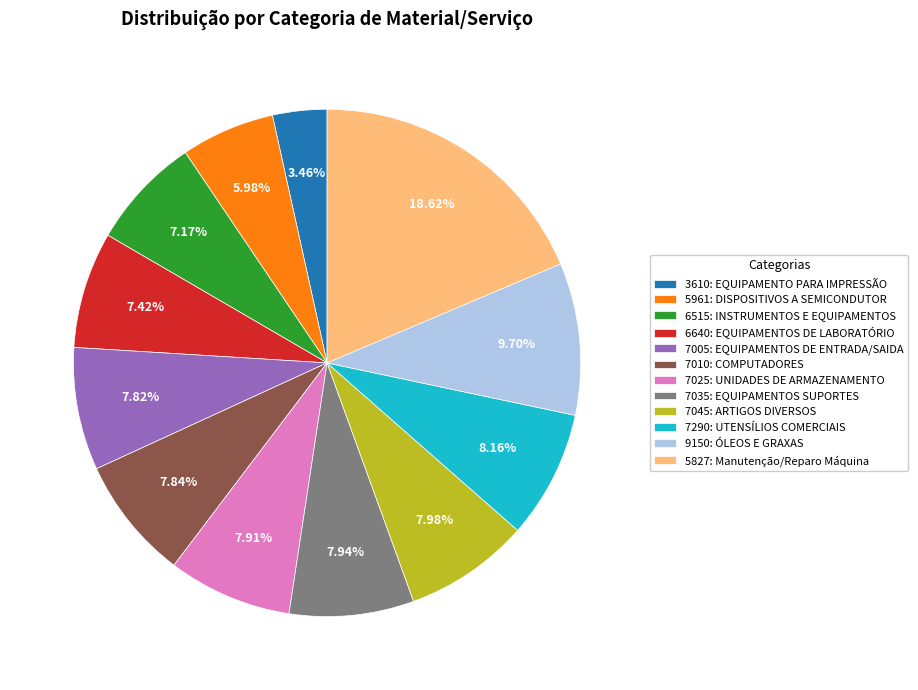

To the nearest percent, what is the combined percentage of 3610: EQUIPAMENTO PARA IMPRESSÃO and 7010: COMPUTADORES?

11%